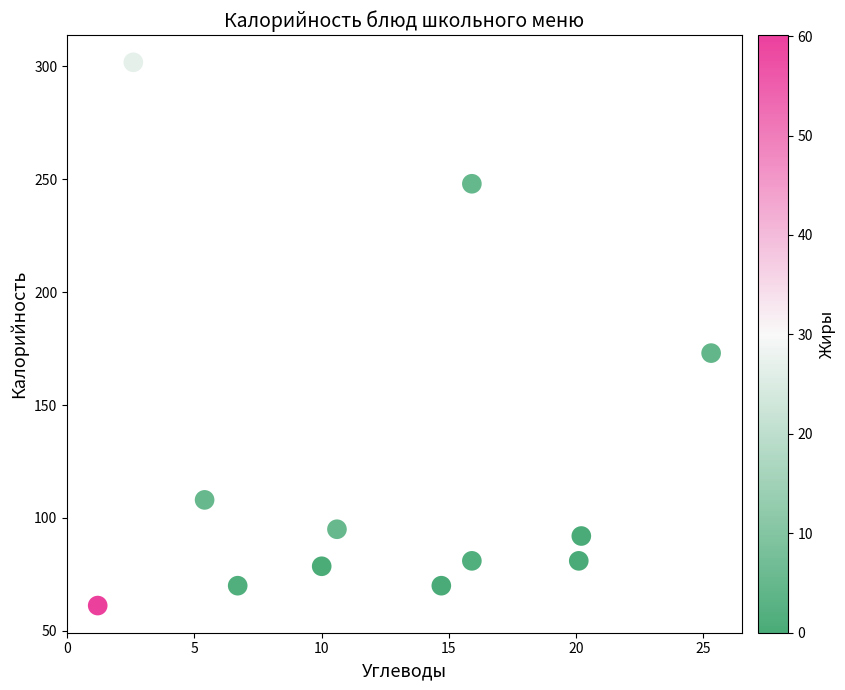

What is the average X value?

12.4